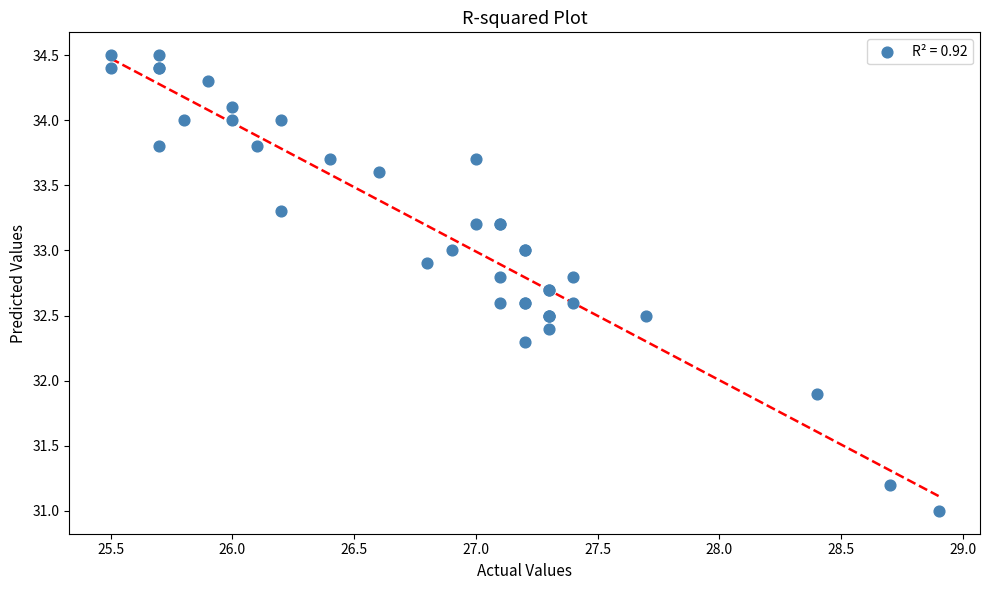

What Y value in the scatter plot is closest to 32?

31.9